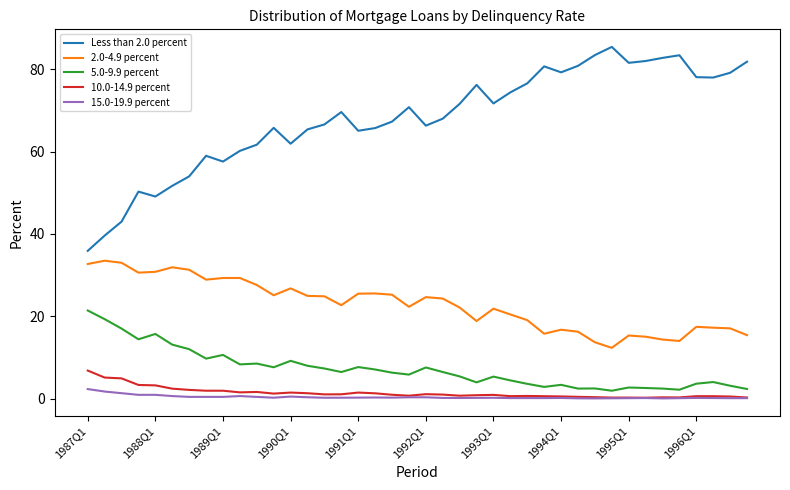

What is the minimum value for 2.0-4.9 percent?

12.3